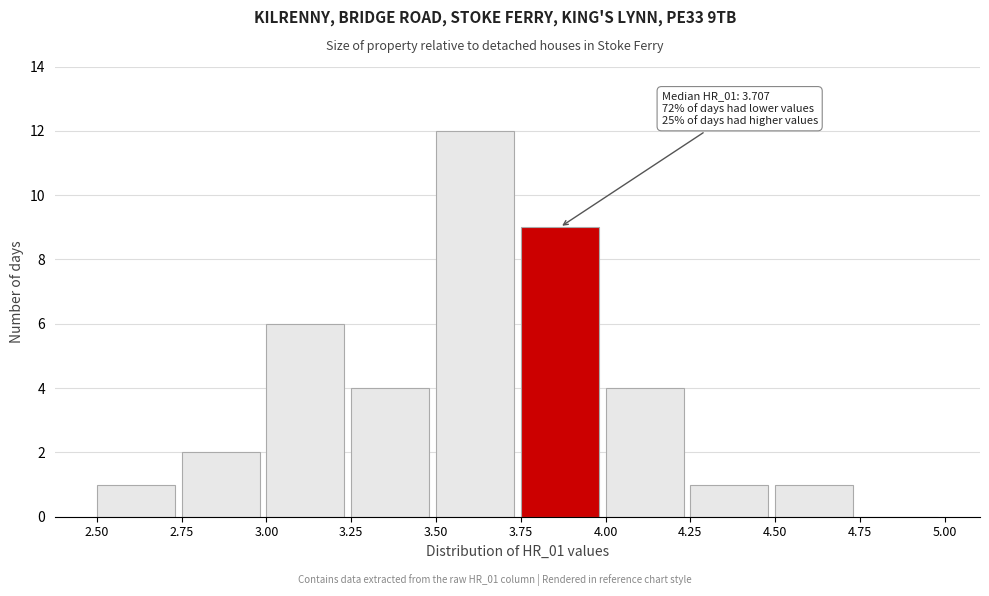

Over which range of the x-axis is the bar tallest?

3.50 to 3.75